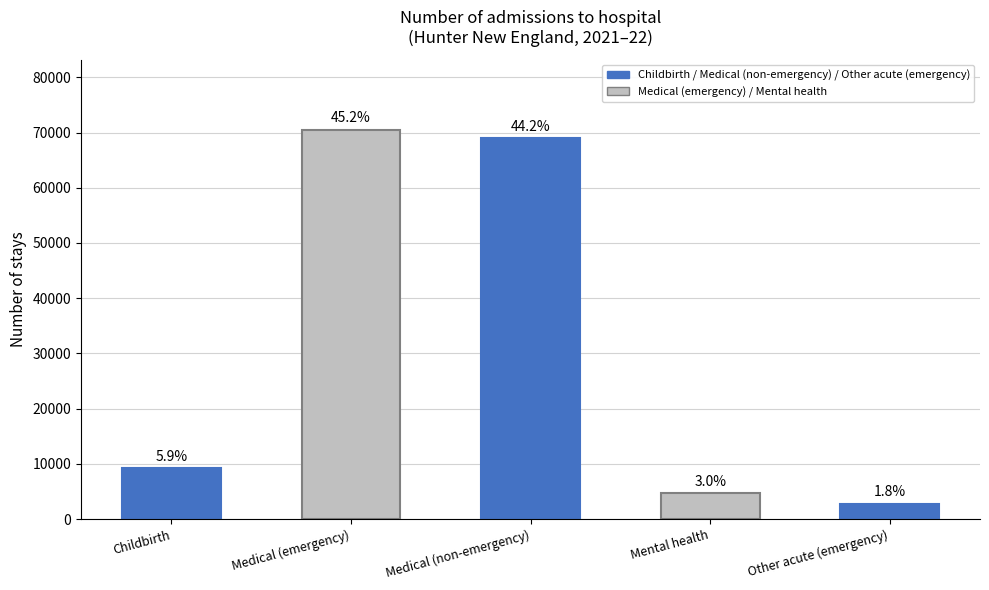

What is the label of the 4th bar from the left?

Mental health